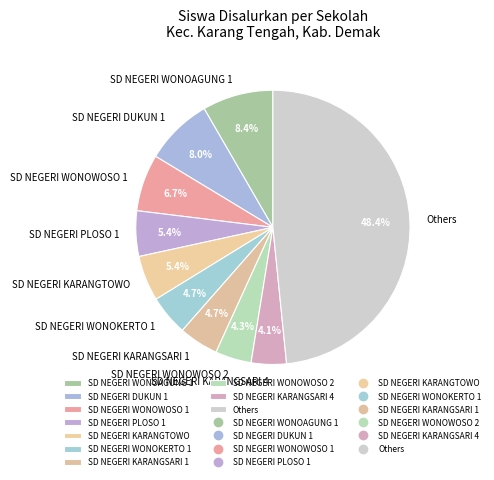

Which category has the biggest portion of the pie?

Others